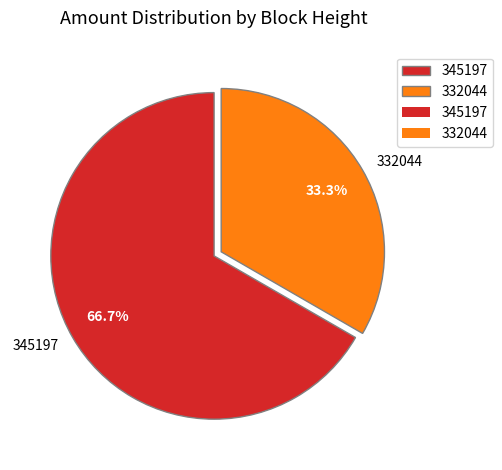

What percentage is the 345197 slice, to the nearest percent?

67%